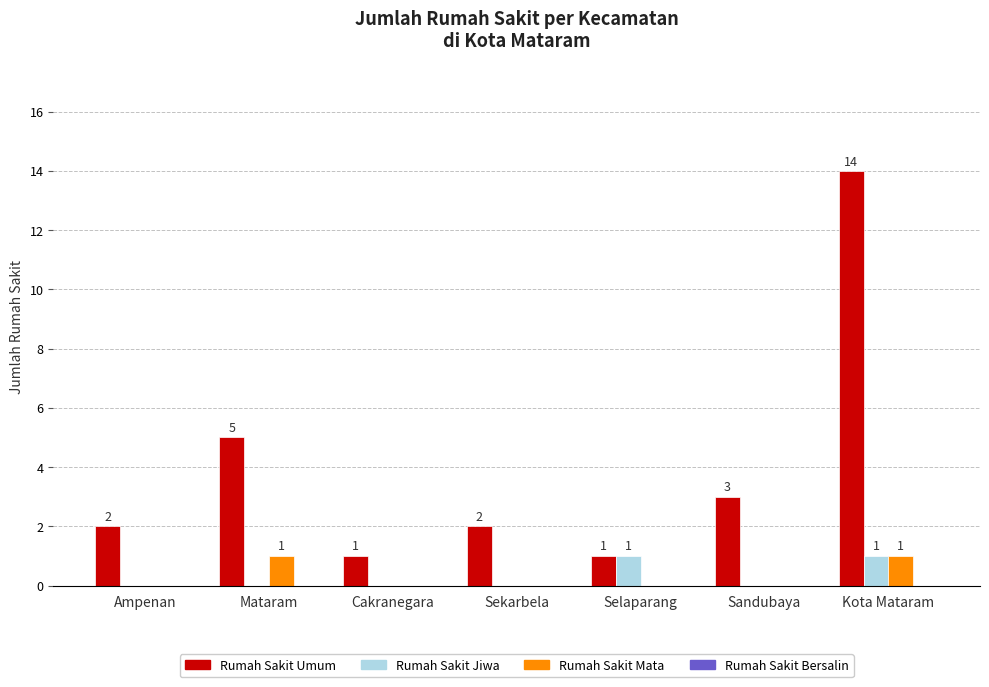

Which series changed the most between Cakranegara and Sekarbela?

Rumah Sakit Umum